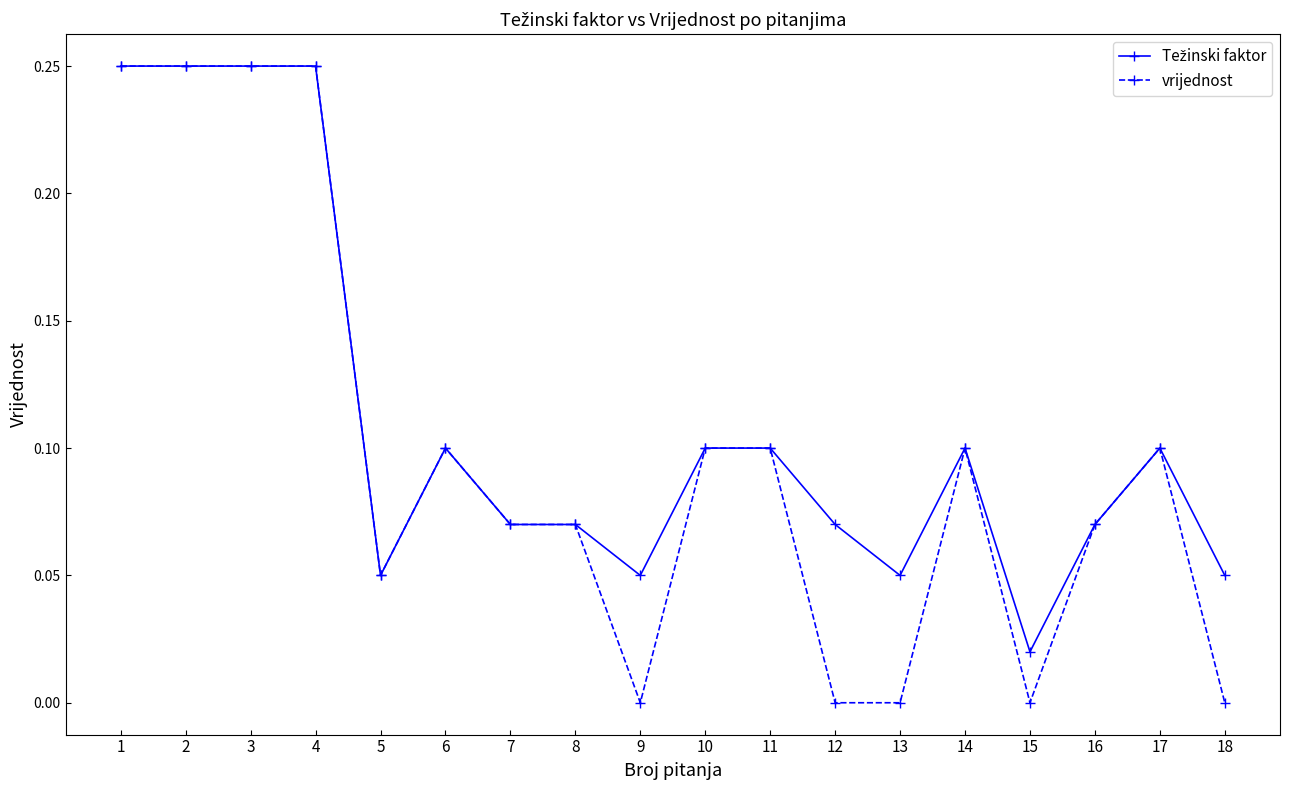

The vrijednost series shows -0.1 at 15. True or false?

False